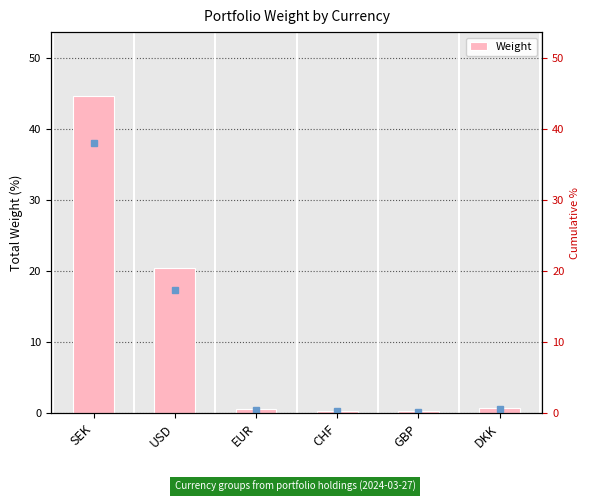

How many categories are shown in the chart?

6